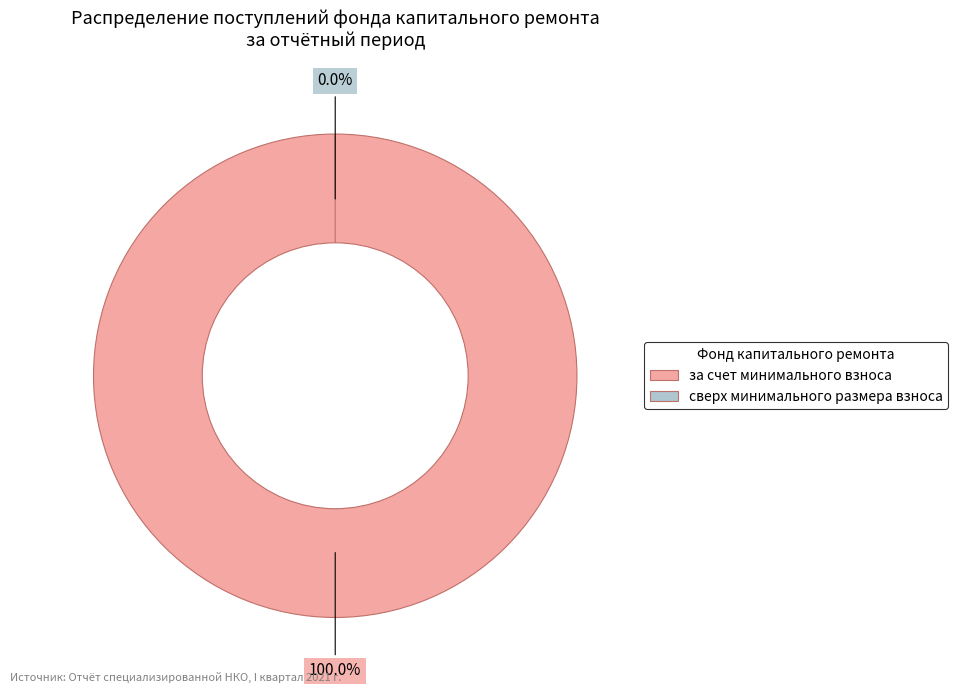

How many slices are in this pie chart?

2